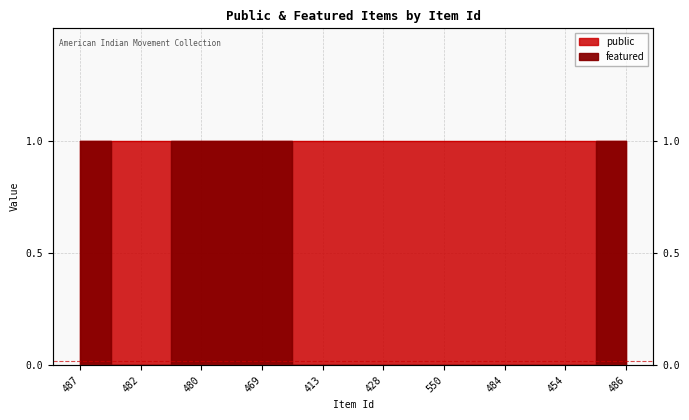

How many lines are shown in the chart?

1